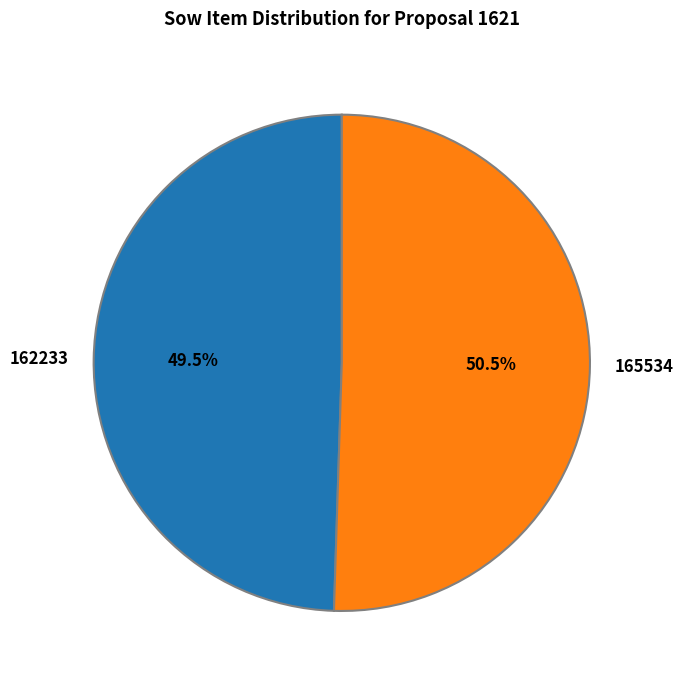

What is the smallest slice in the pie chart?

162233